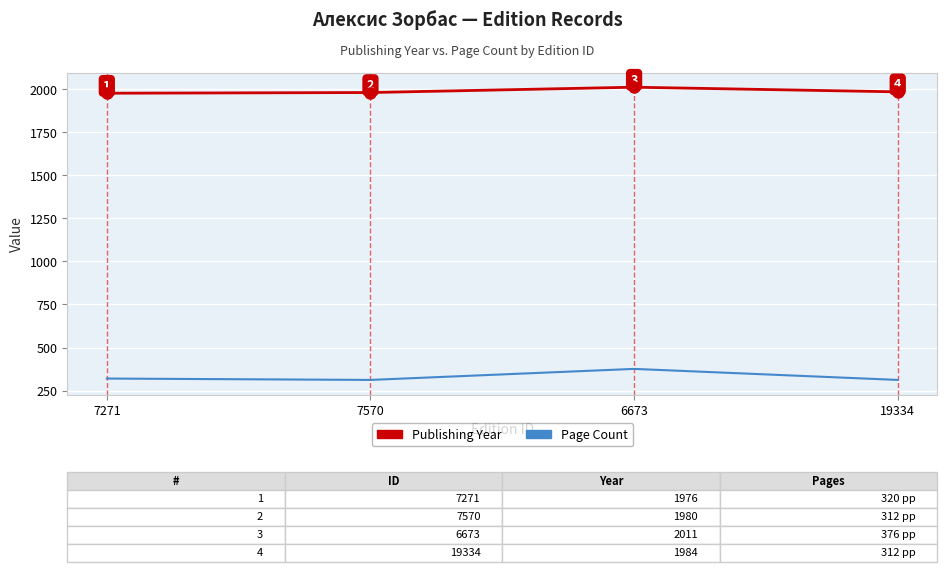

Reading left to right, transcribe all the data shown in this chart.

Publishing Year: 7271=1976	7570=1980	6673=2011	19334=1984
Page Count: 7271=320	7570=312	6673=376	19334=312